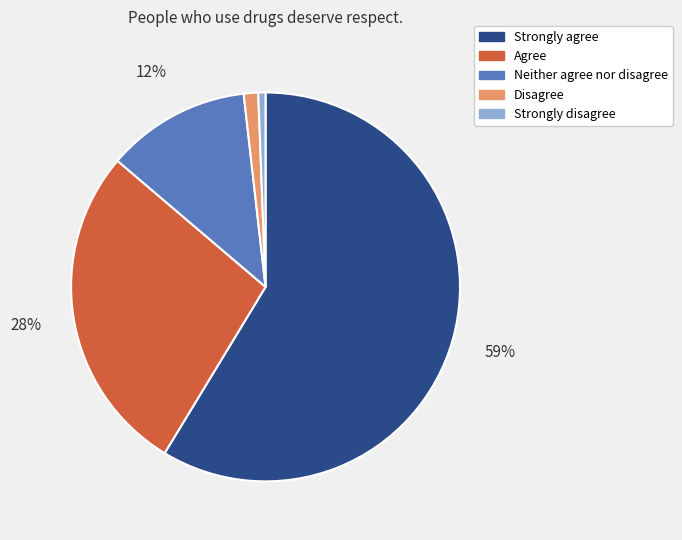

To the nearest percent, what percentage of the pie is Strongly disagree?

1%